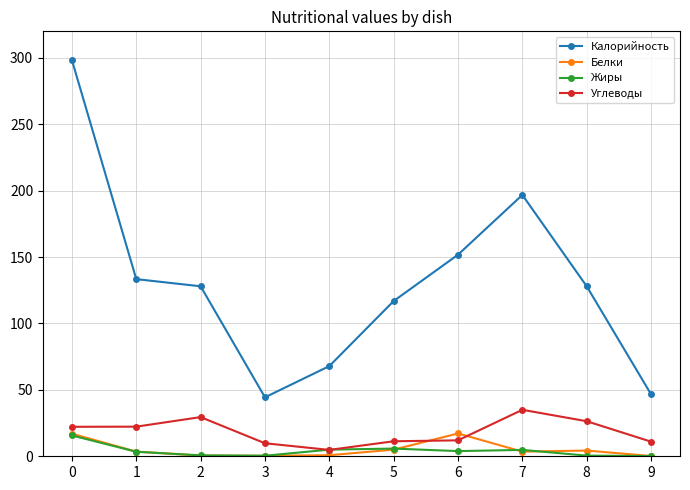

How many lines are shown in the chart?

4